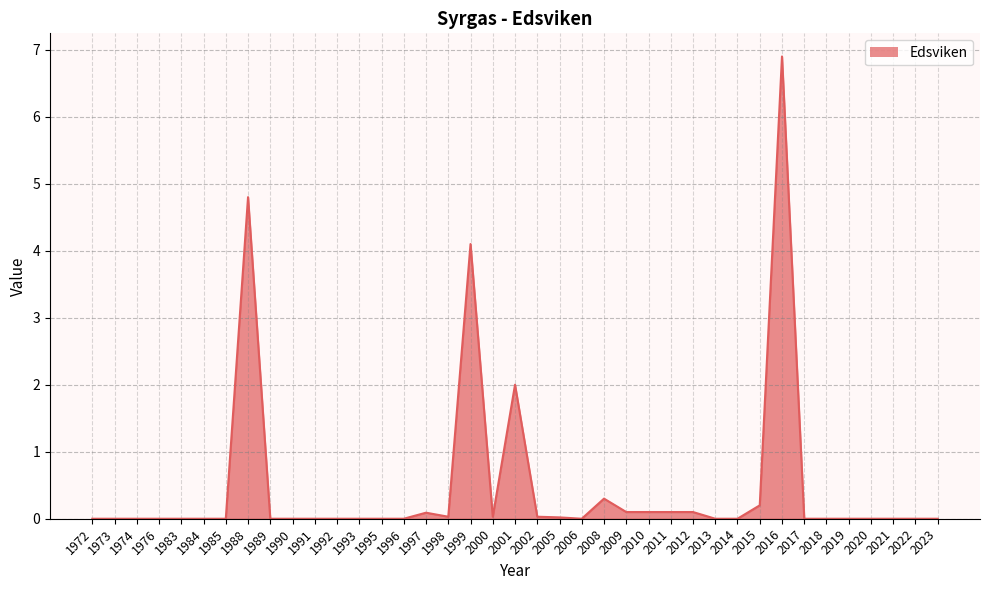

Where is the first local maximum?

1988